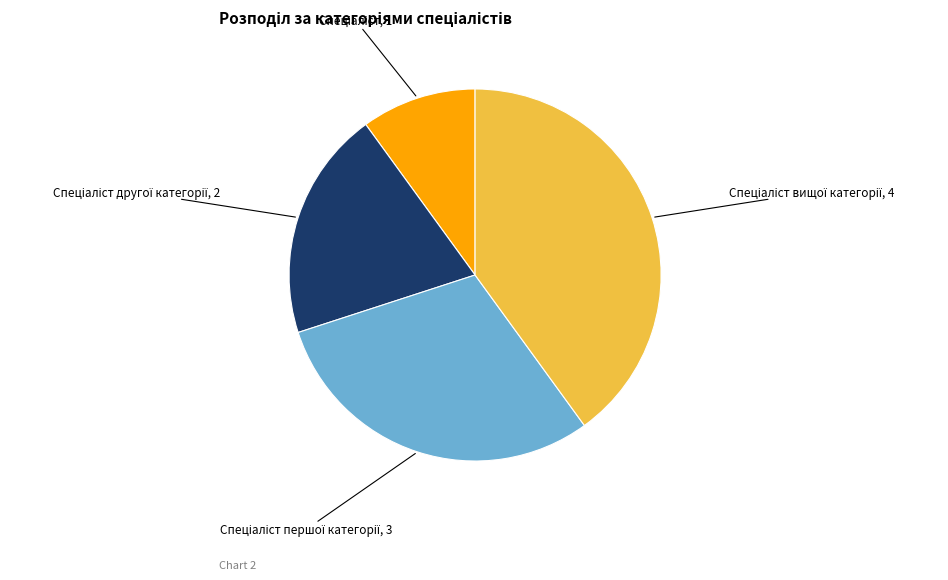

Count the number of slices in the pie.

4